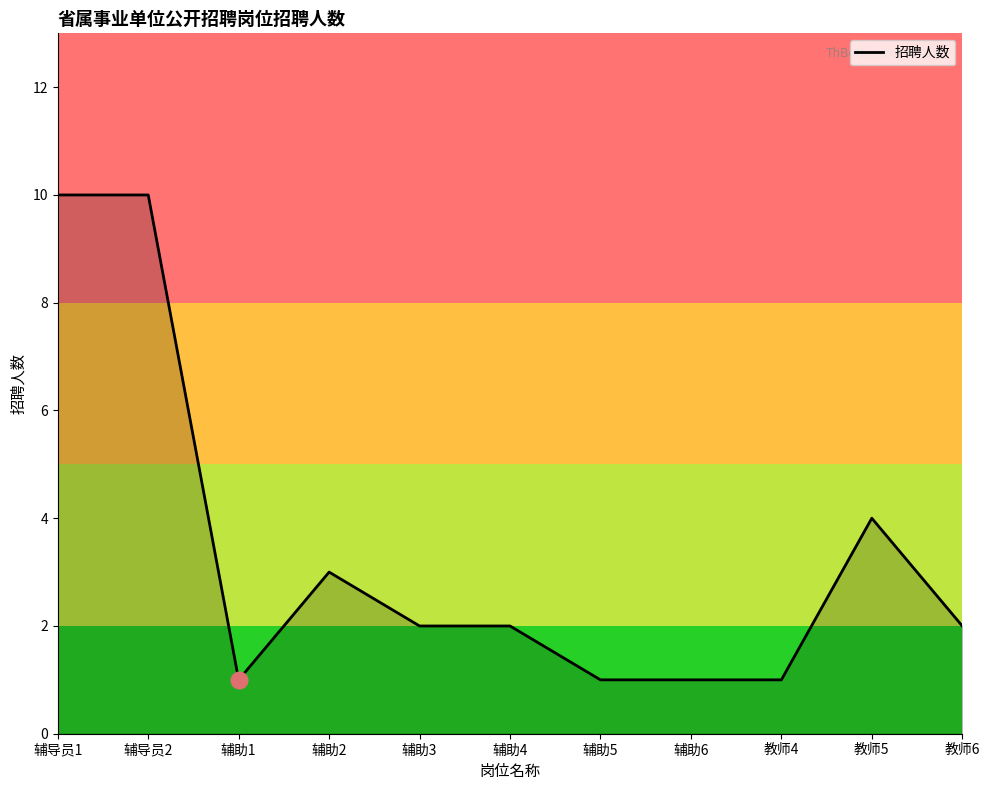

What is the average value?

3